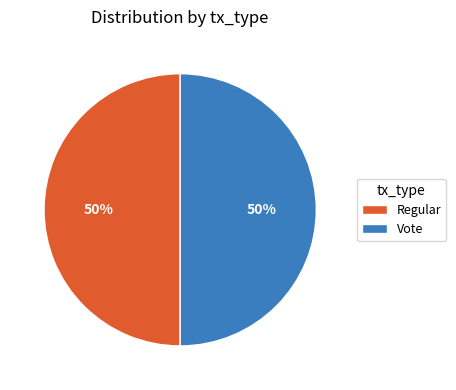

Do Vote and Regular together represent more than half of the pie?

Yes